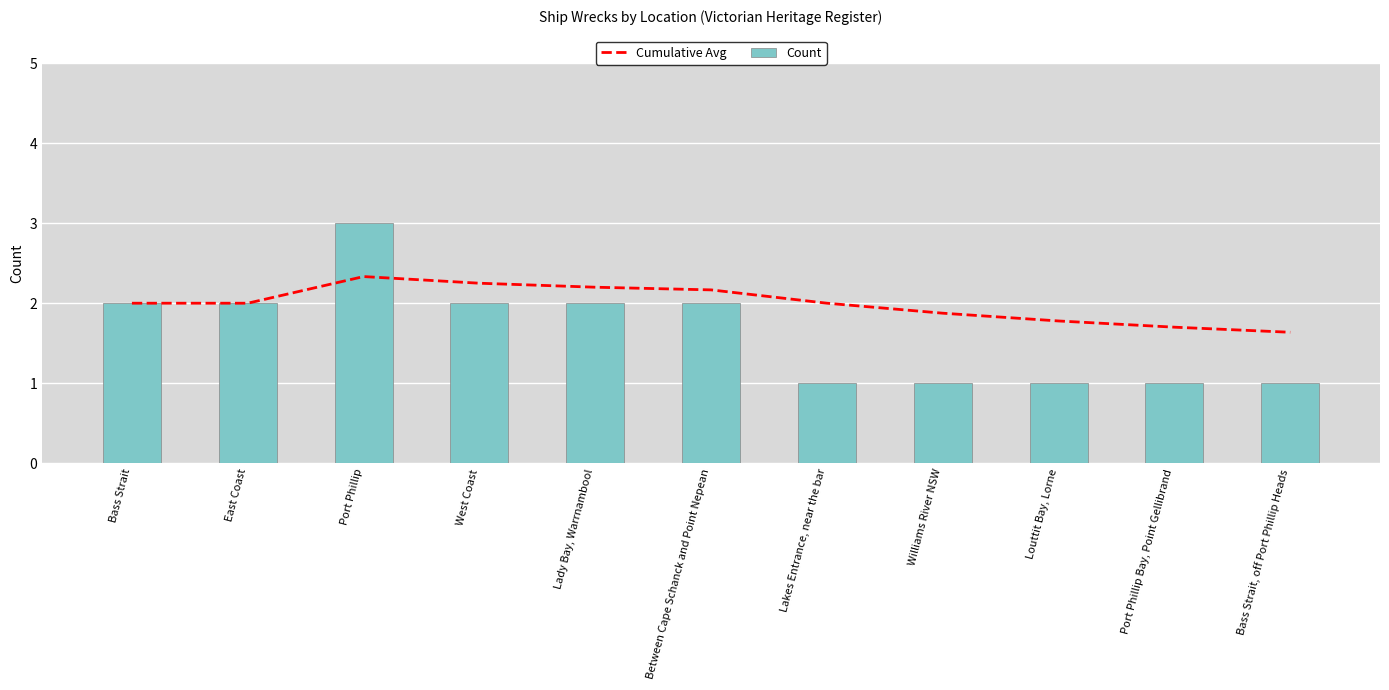

What is the difference between the second highest and minimum values in the Count series?

1